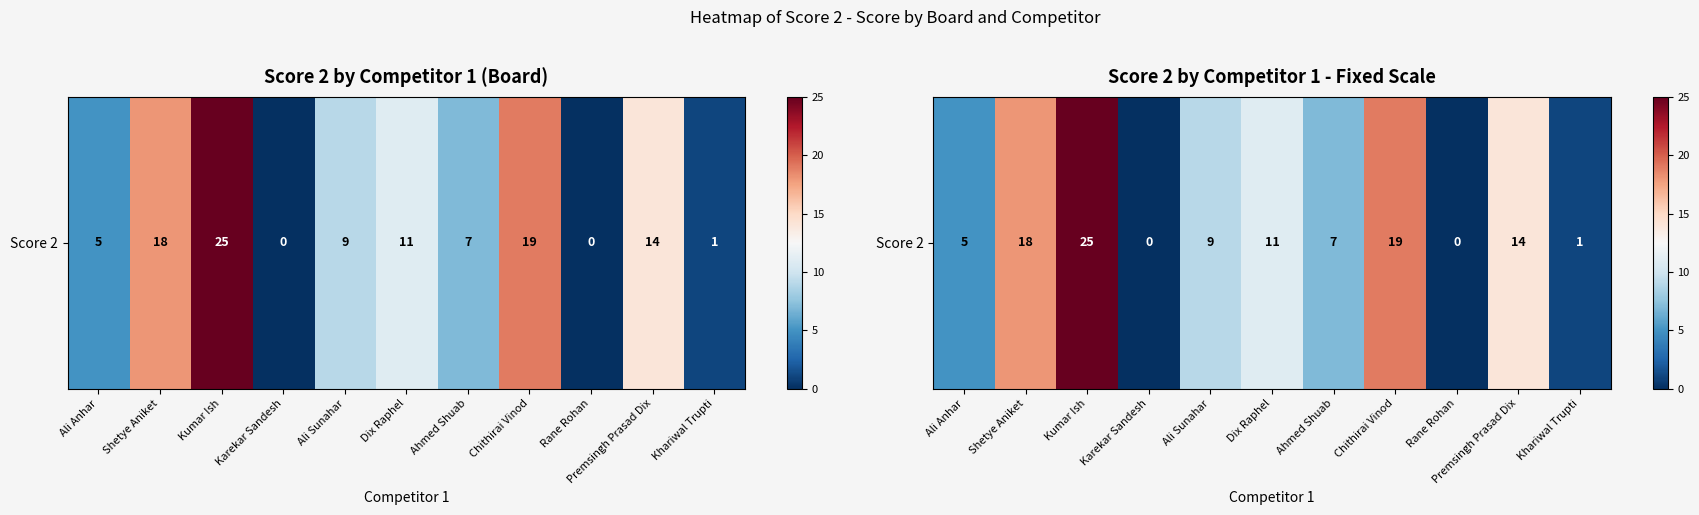

What is the sum of the values at Shetye Aniket and Karekar Sandesh?

18